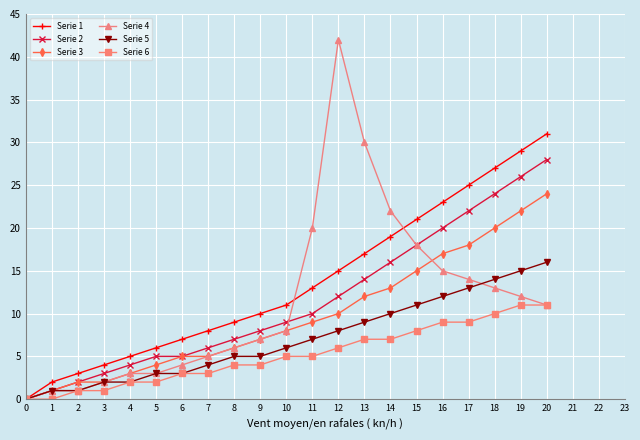

Reading left to right, what are all the values shown in this chart?

Serie 1: 0	2	3	4	5	6	7	8	9	10	11	13	15	17	19	21	23	25	27	29	31
Serie 2: 0	1	2	3	4	5	5	6	7	8	9	10	12	14	16	18	20	22	24	26	28
Serie 3: 0	1	2	2	3	4	5	5	6	7	8	9	10	12	13	15	17	18	20	22	24
Serie 4: 0	1	1	2	3	3	4	5	6	7	8	20	42	30	22	18	15	14	13	12	11
Serie 5: 0	1	1	2	2	3	3	4	5	5	6	7	8	9	10	11	12	13	14	15	16
Serie 6: 0	0	1	1	2	2	3	3	4	4	5	5	6	7	7	8	9	9	10	11	11